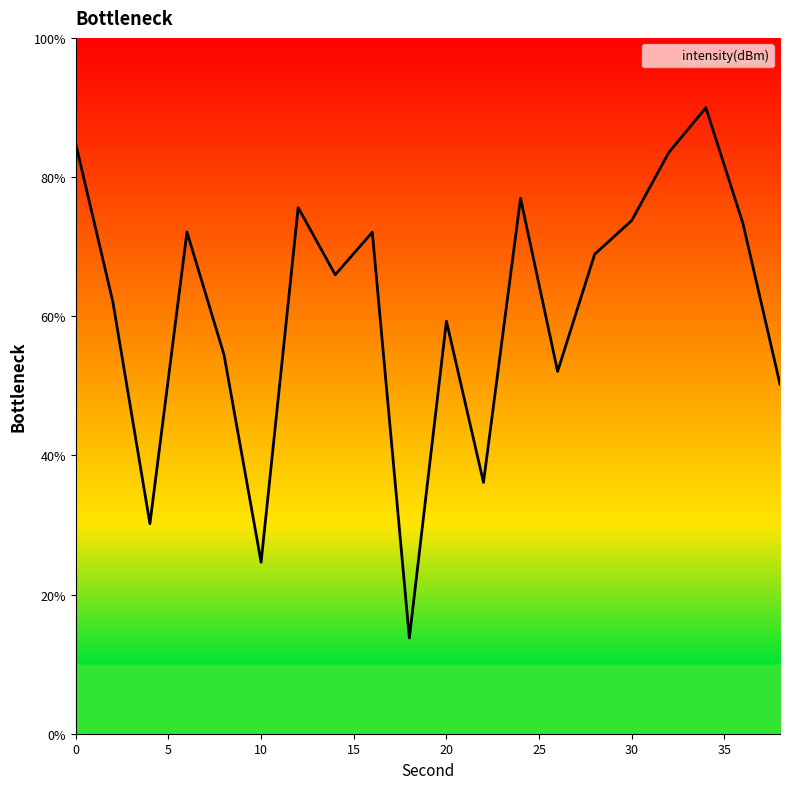

What is the maximum value shown in the chart?

90.0